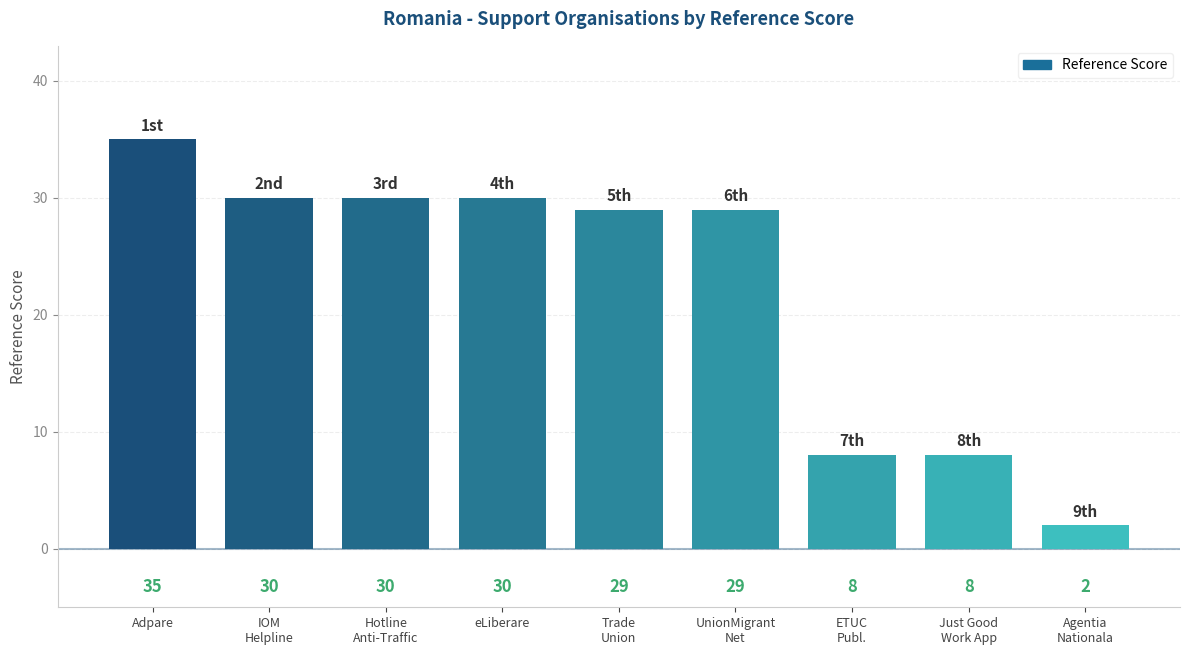

What is the change in value from Adpare to UnionMigrant
Net?

-6